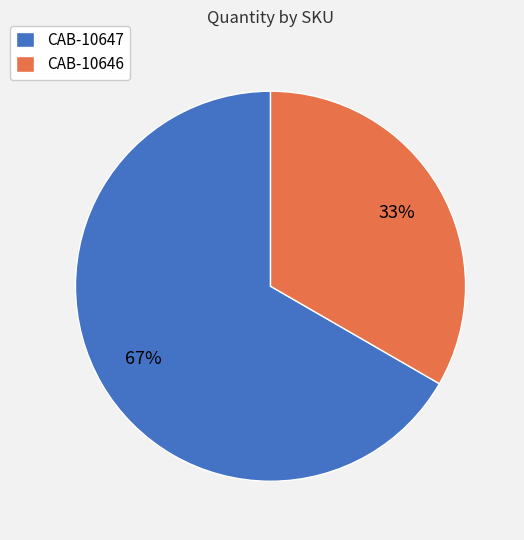

What is the ratio of the value at CAB-10646 to the value at CAB-10647?

0.5